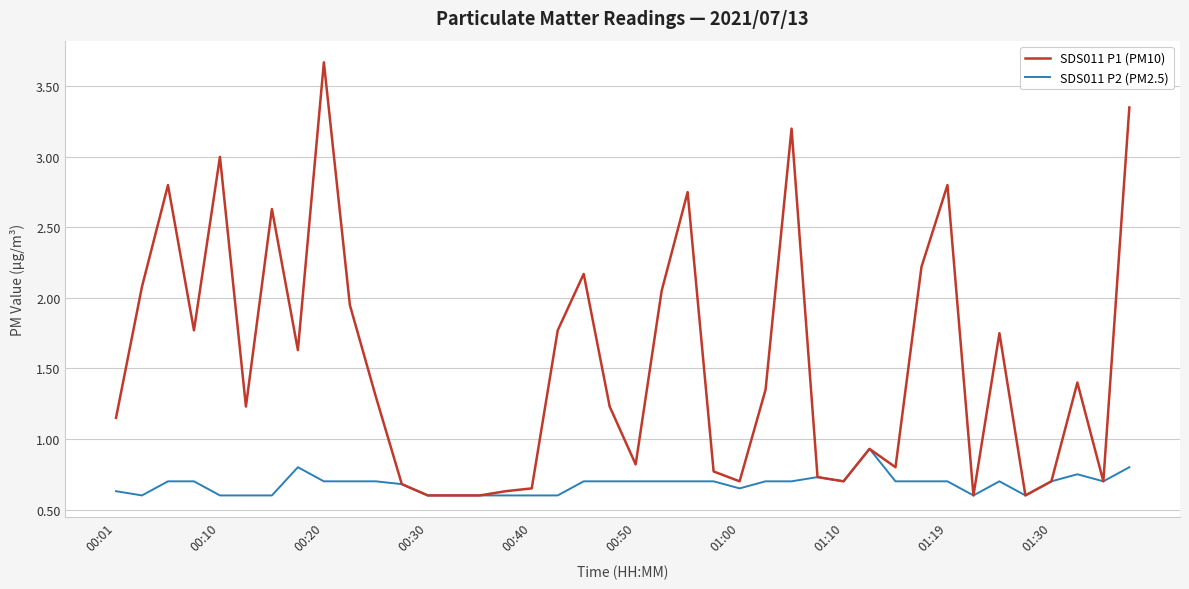

Which series has the largest range (max minus min)?

SDS011 P1 (PM10)